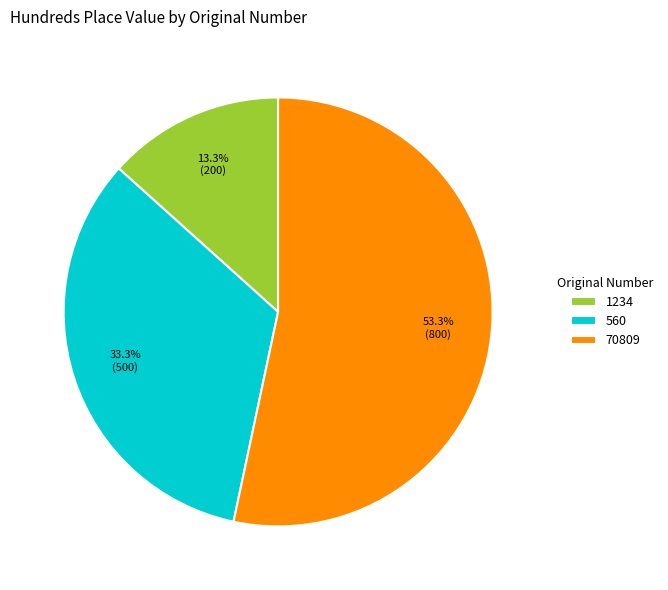

Is 560 the majority of the pie?

No